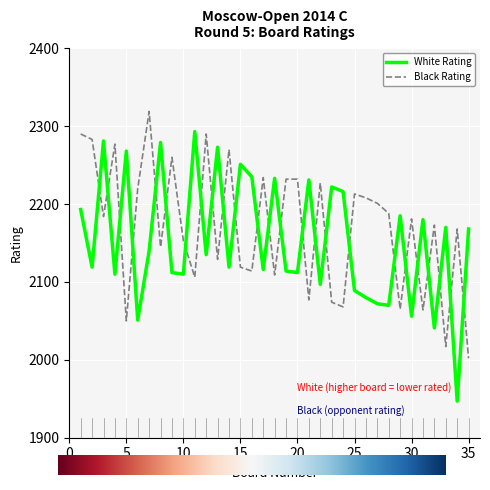

What is the average value of the White Rating series?

2153